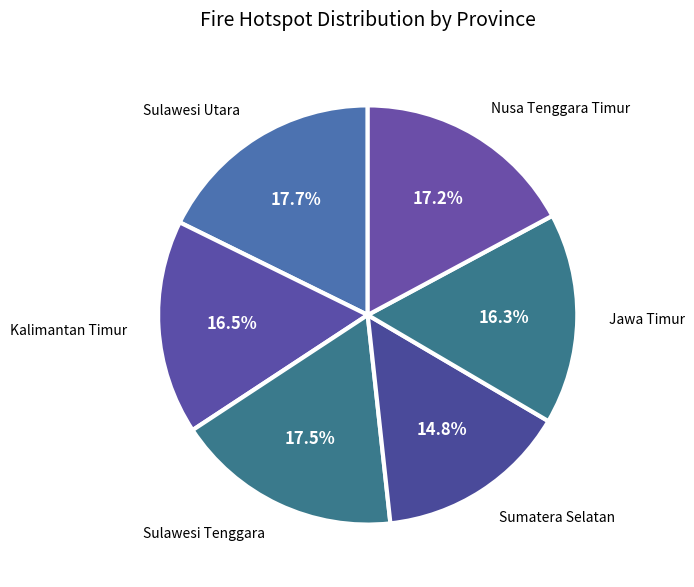

To the nearest percent, what is the average slice percentage?

17%